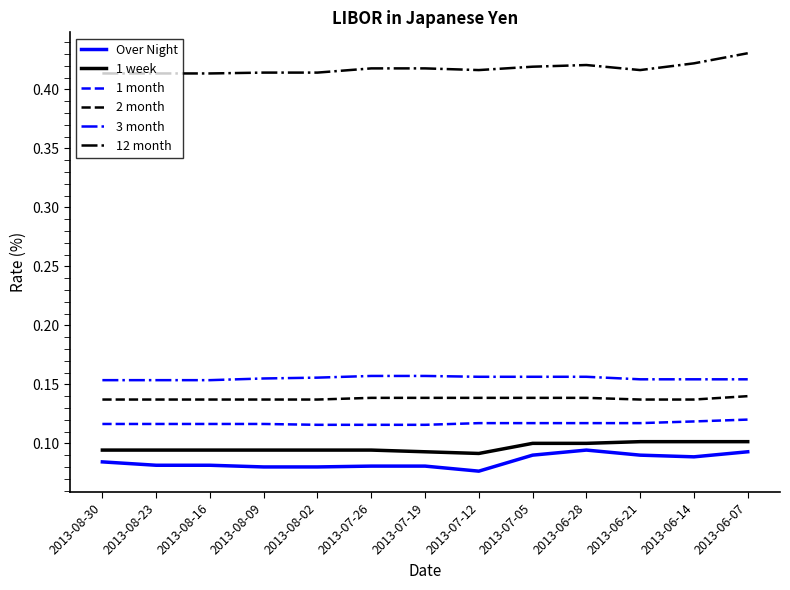

List the series in order of their peak value, highest first.

12 month, 3 month, 2 month, 1 month, 1 week, Over Night